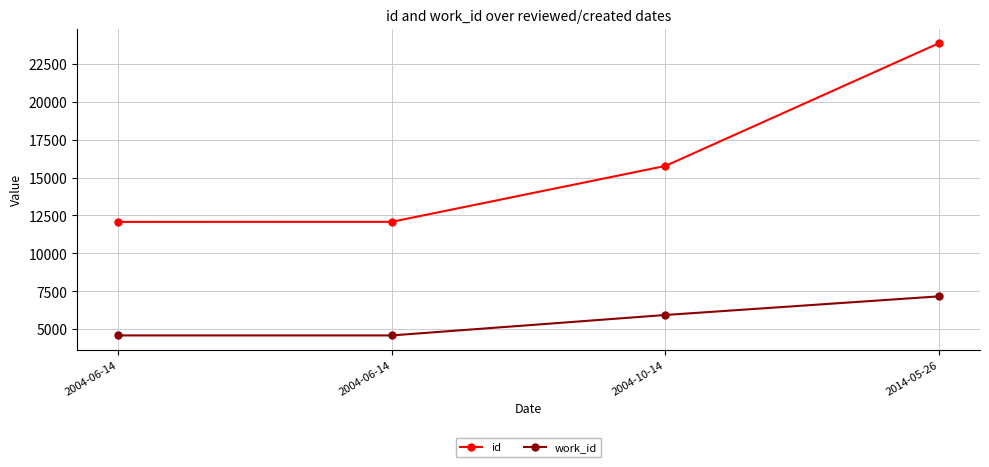

What is the approximate value of id at 2004-06-14, to the nearest 10?

12070